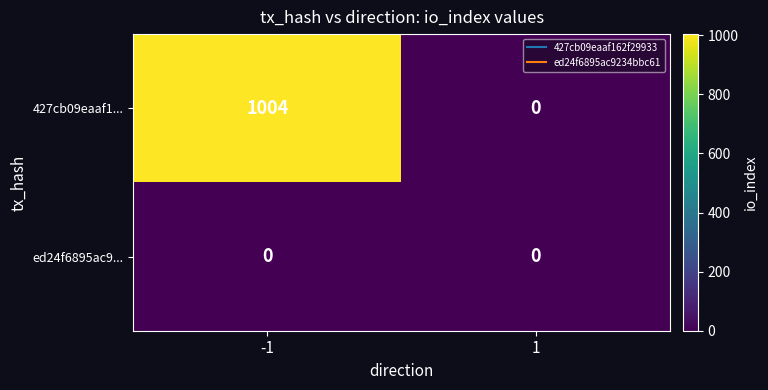

The value of 427cb09eaaf1... at 1 is 595. True or false?

False